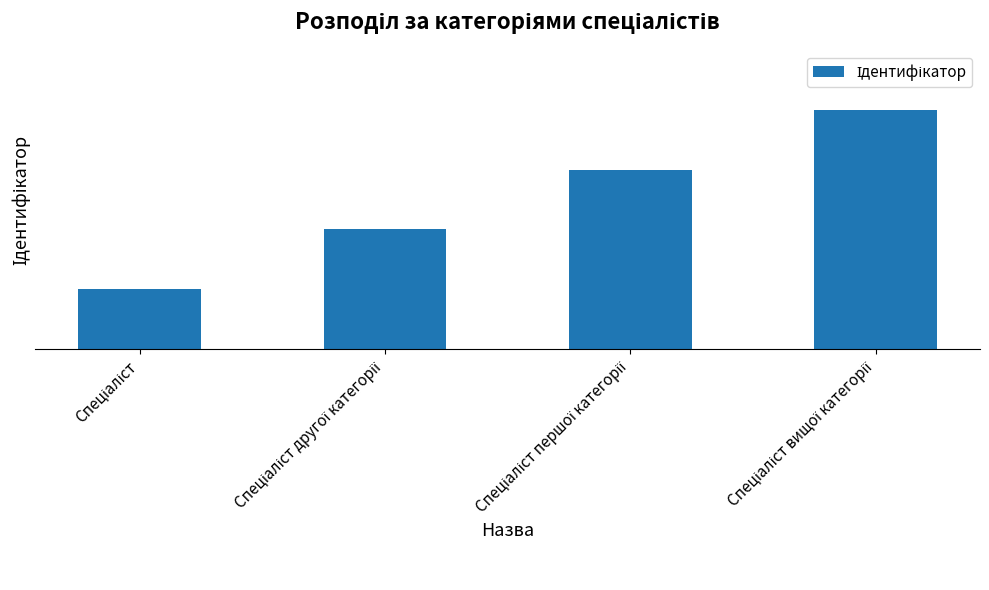

What position from the left is Спеціаліст вищої категорії?

4